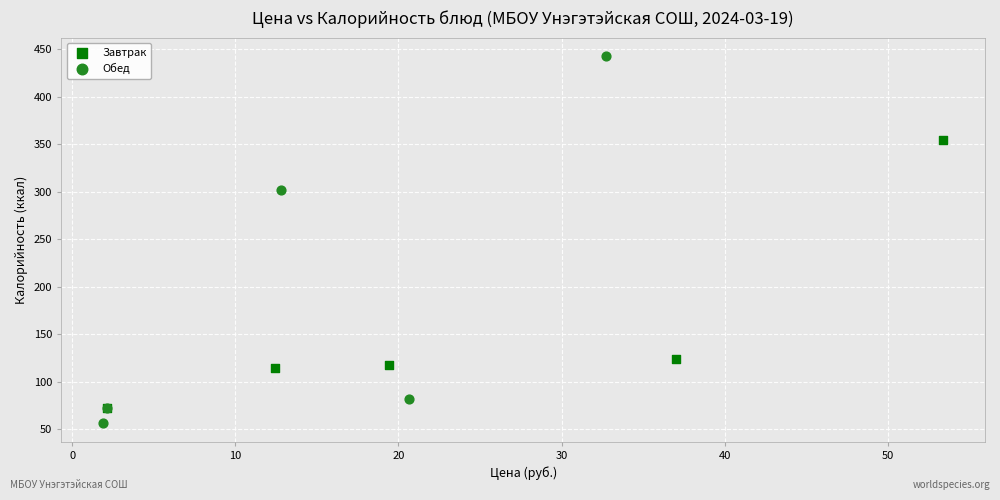

Which series has the largest Y range (max minus min)?

Обед